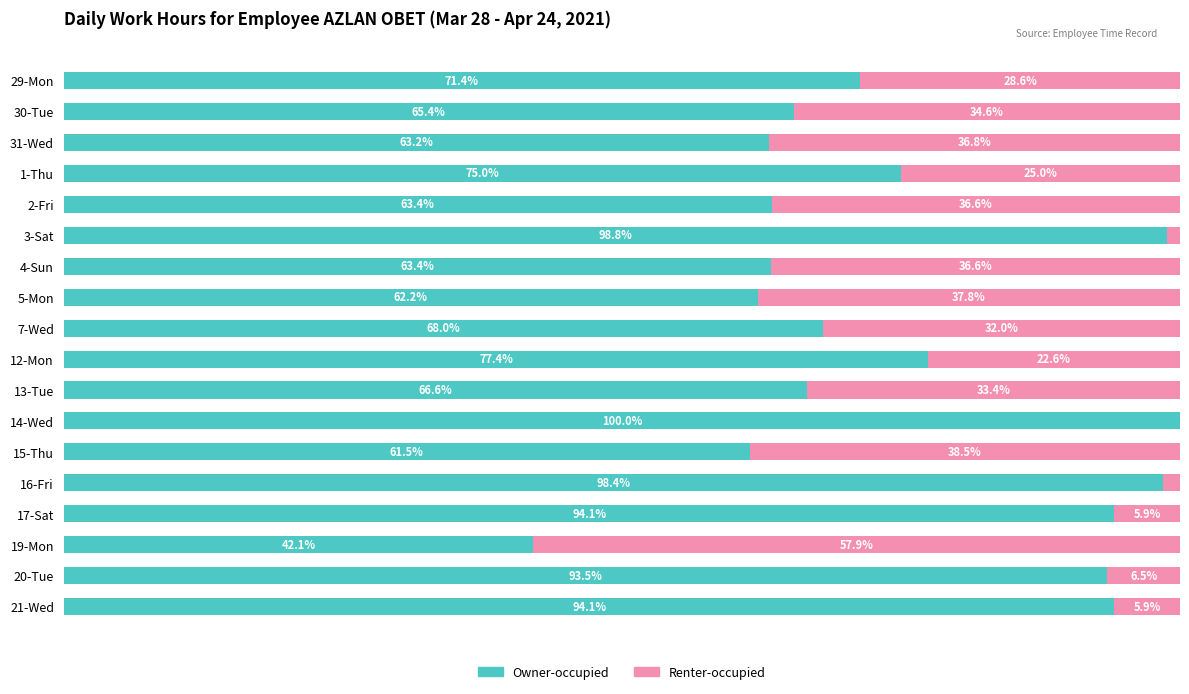

Where is Owner-occupied nearest to the value 71?

29-Mon